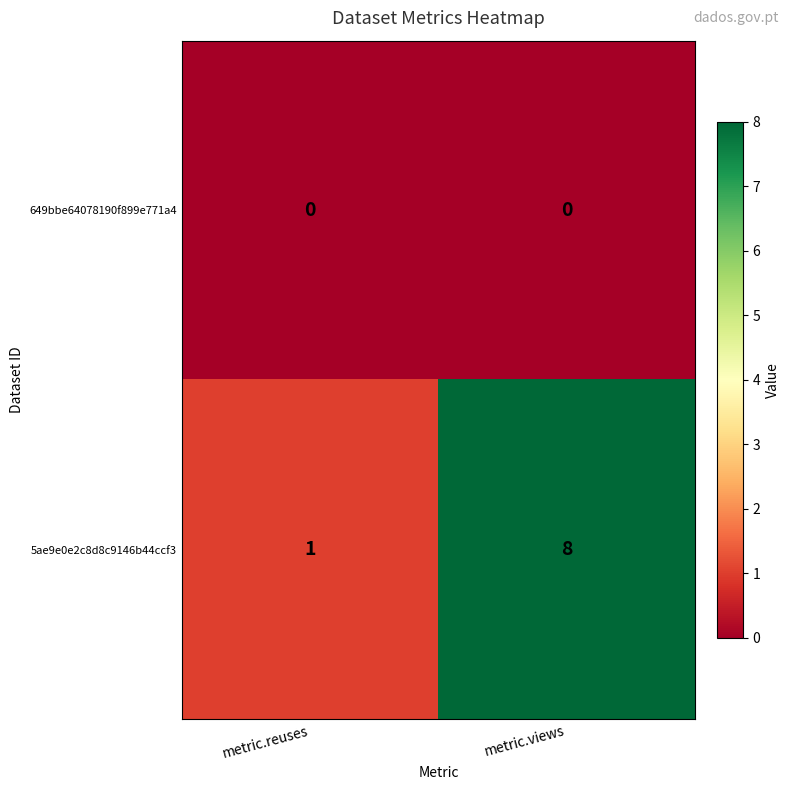

What is the difference between the highest and lowest values at metric.reuses?

1